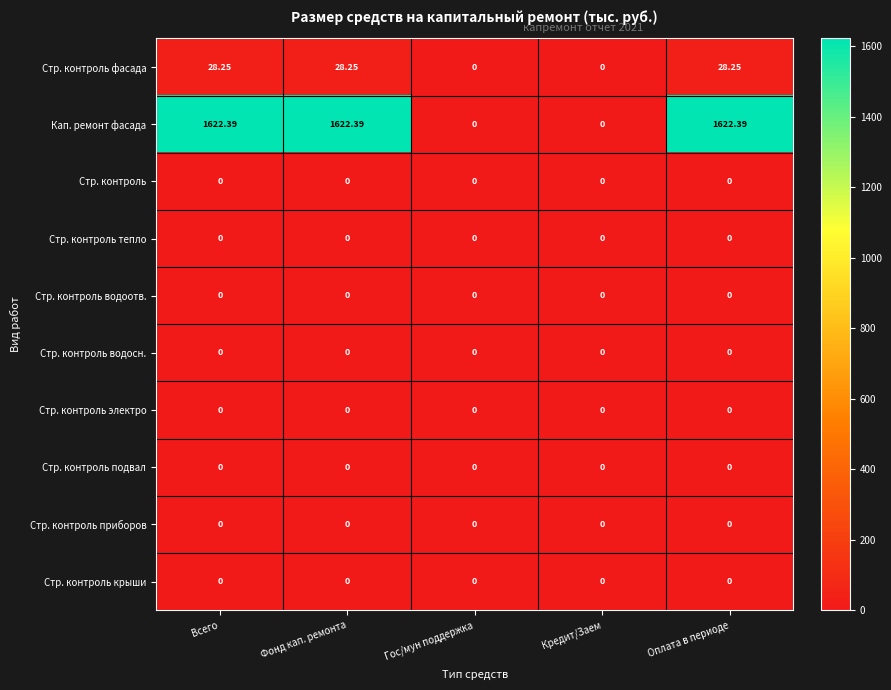

What is the total value across all series at Фонд кап. ремонта?

1650.6